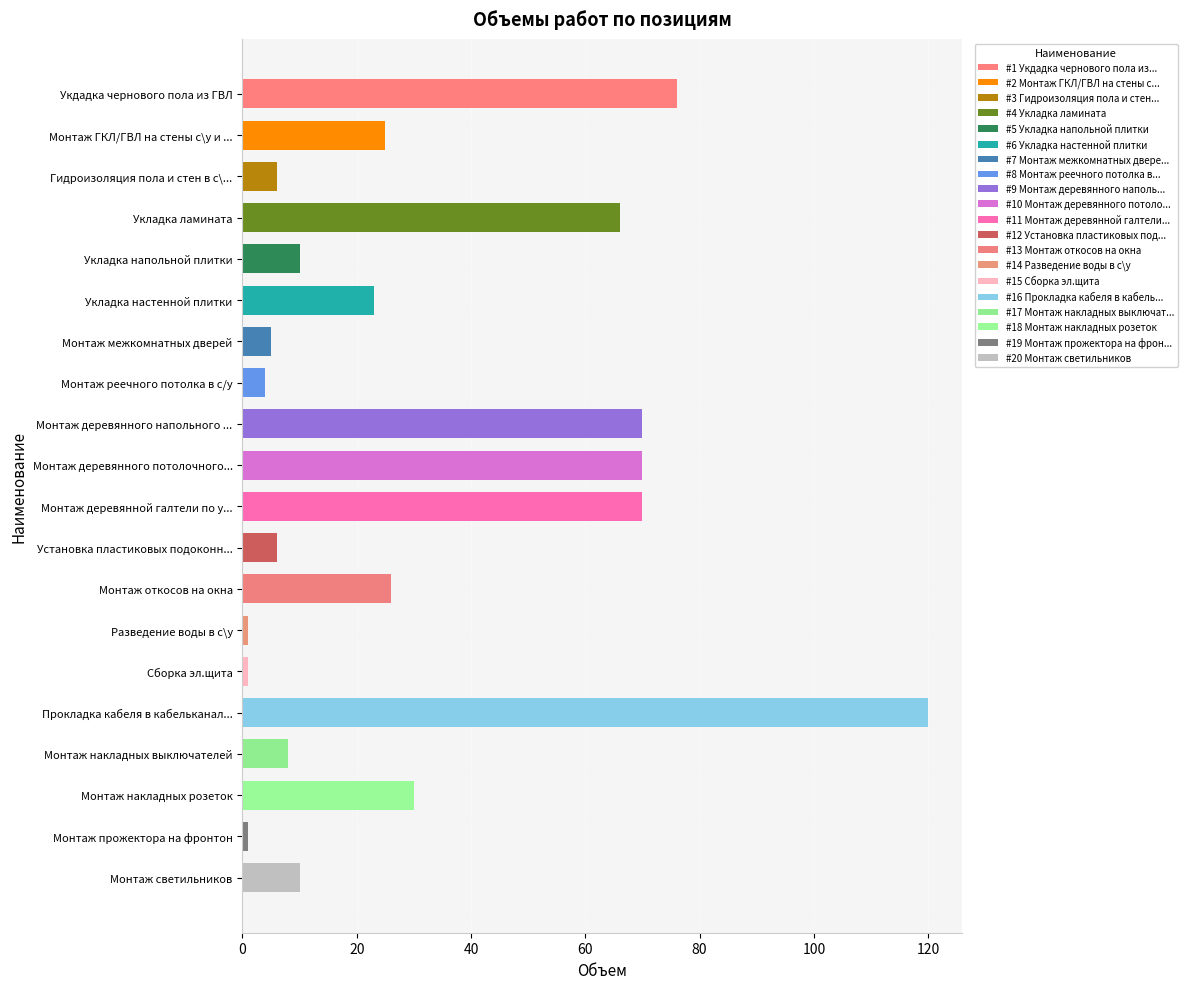

What is the difference between the maximum and minimum values?

119